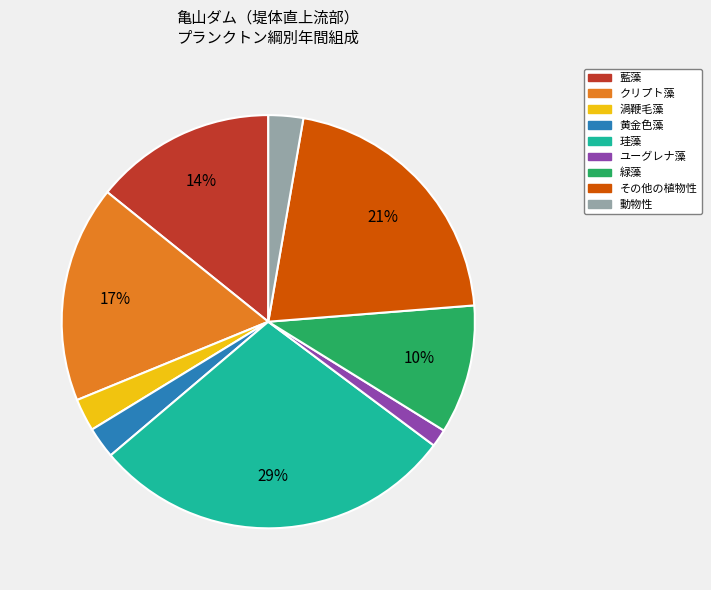

Between ユーグレナ藻 and その他の植物性, which is larger?

その他の植物性